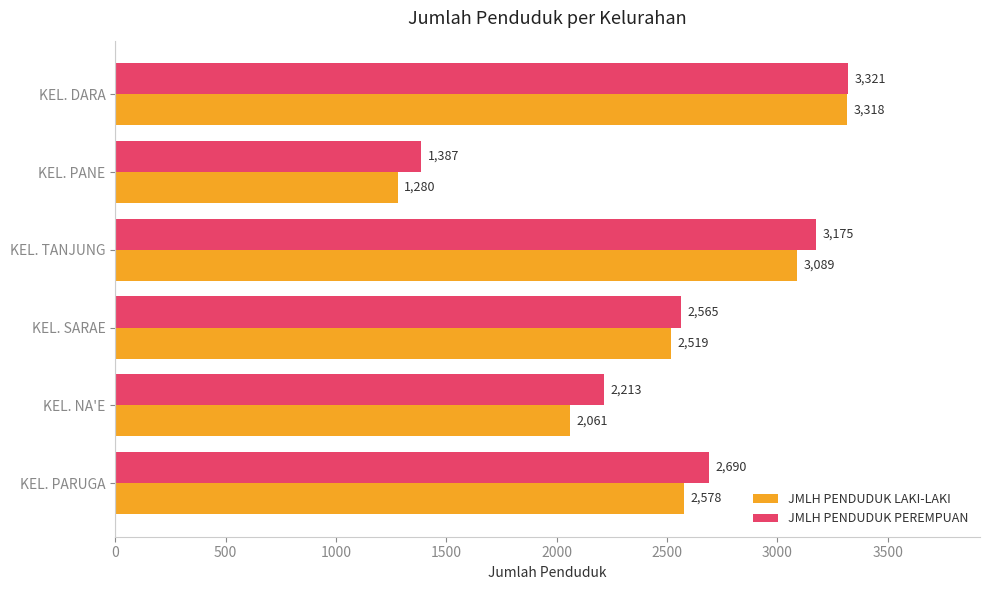

What is the lowest value of the JMLH PENDUDUK PEREMPUAN series?

1387